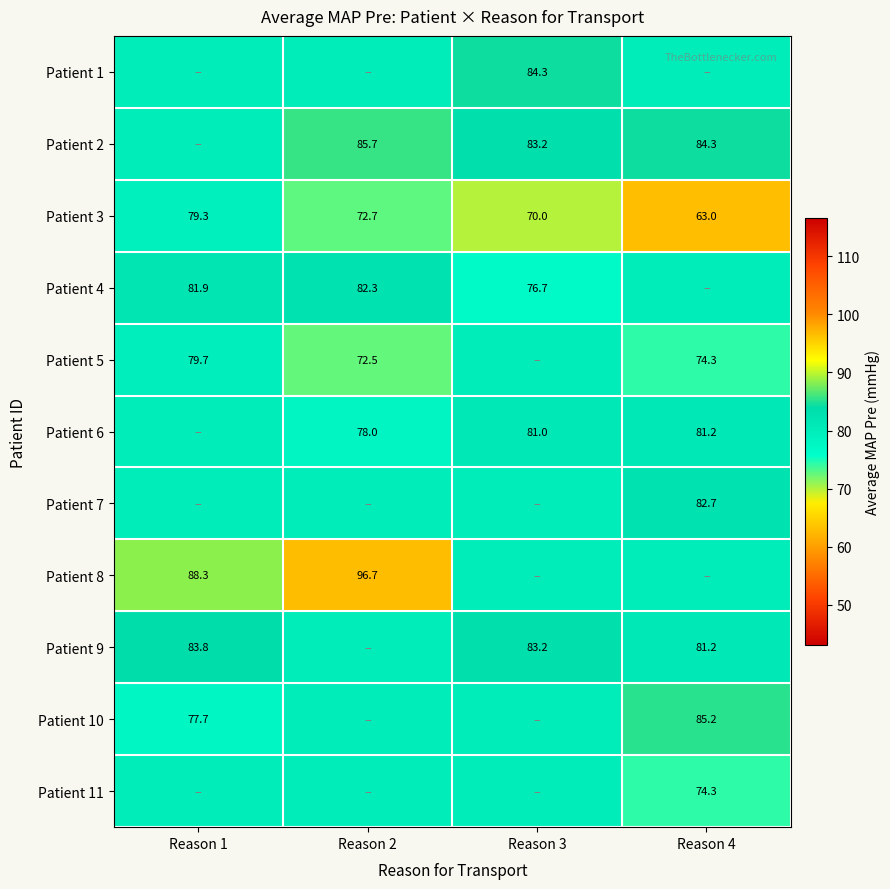

At which category does the chart reach its peak across all series?

Reason 2